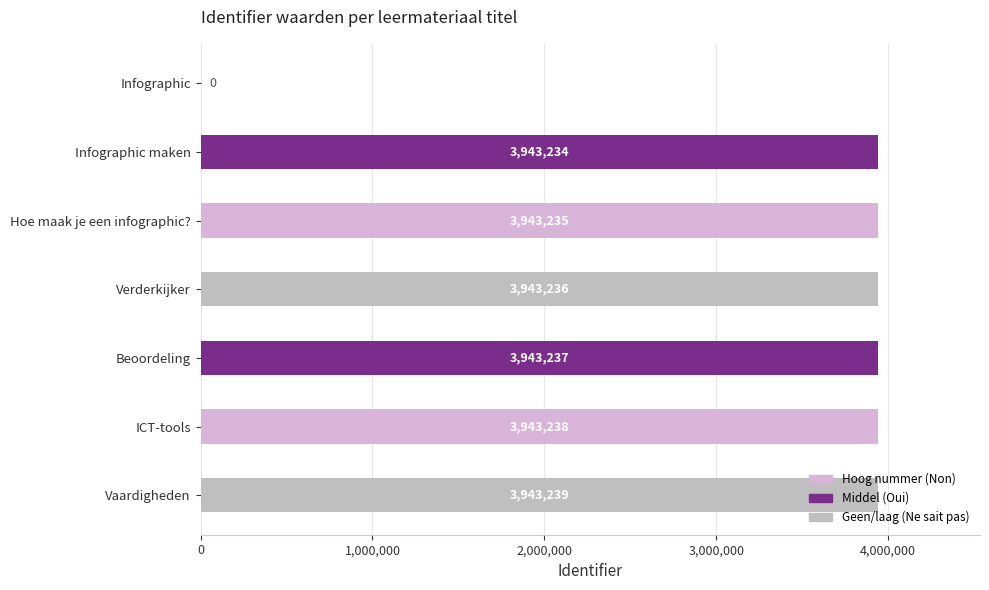

The chart shows a value of 6176941 at Hoe maak je een infographic?. True or false?

False